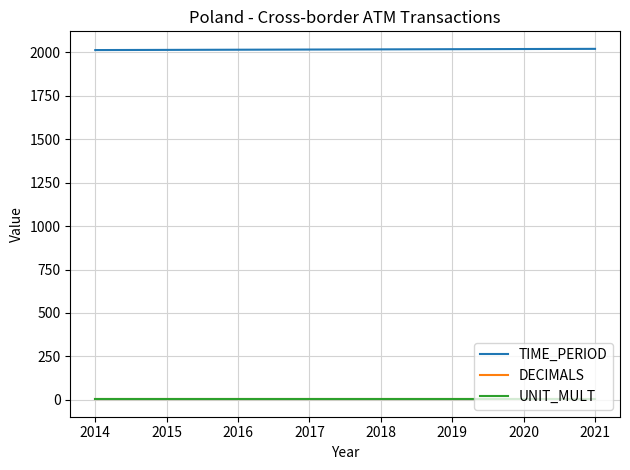

Which series has the largest total across all categories?

TIME_PERIOD